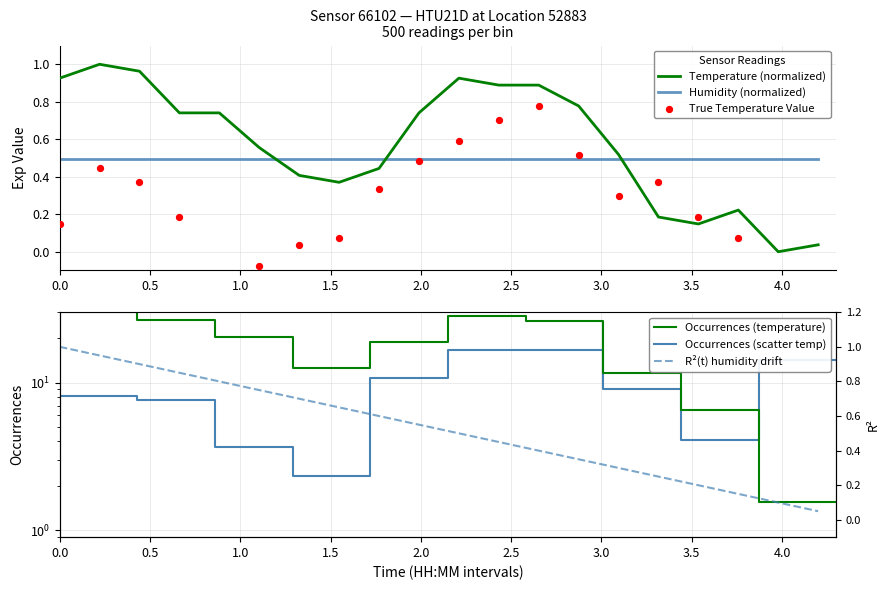

After their last crossing, which series has the higher values: Humidity (normalized) or Temperature (normalized)?

Humidity (normalized)